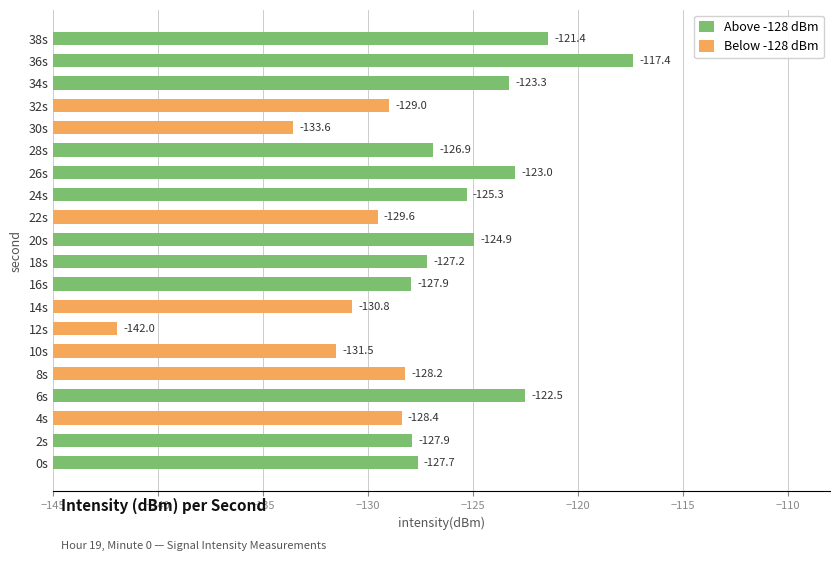

Reading left to right, extract all data points from this chart.

-127.7	-127.9	-128.4	-122.5	-128.2	-131.5	-142.0	-130.8	-127.9	-127.2	-124.9	-129.6	-125.3	-123.0	-126.9	-133.6	-129.0	-123.3	-117.4	-121.4